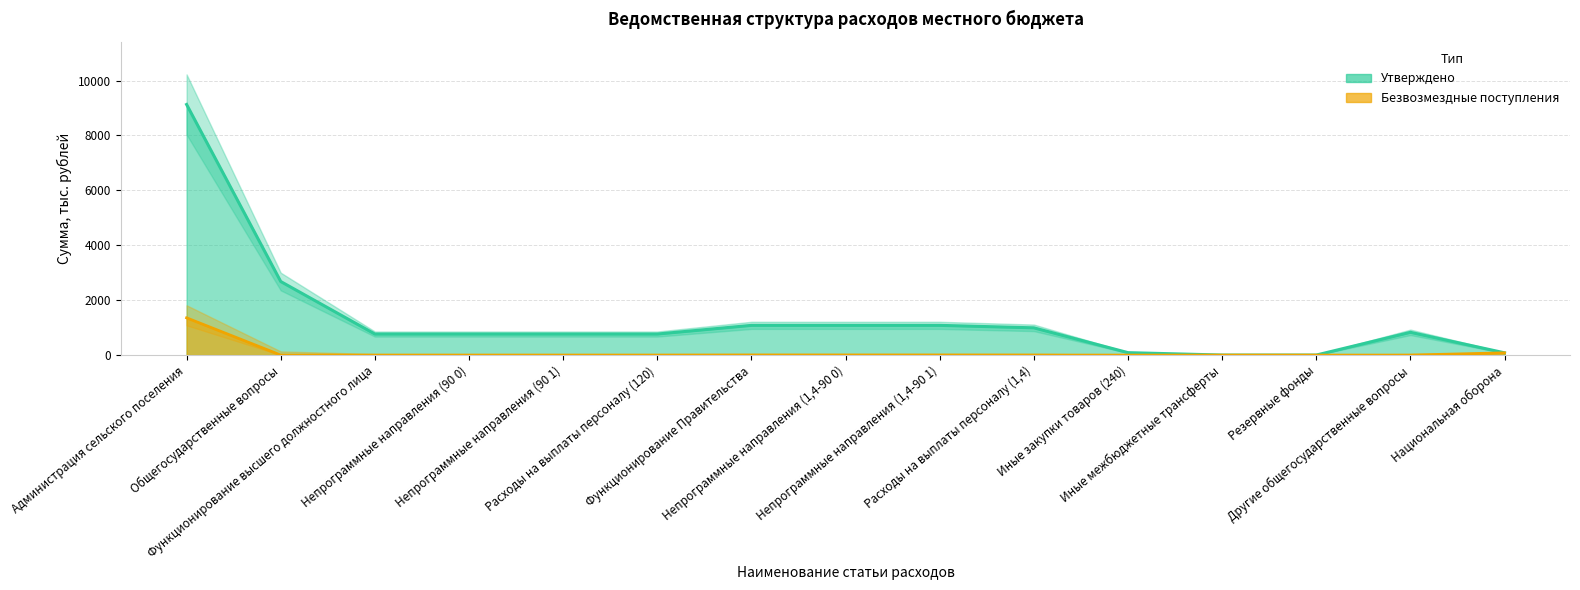

What are all the series names shown in the legend?

Утверждено, Безвозмездные поступления